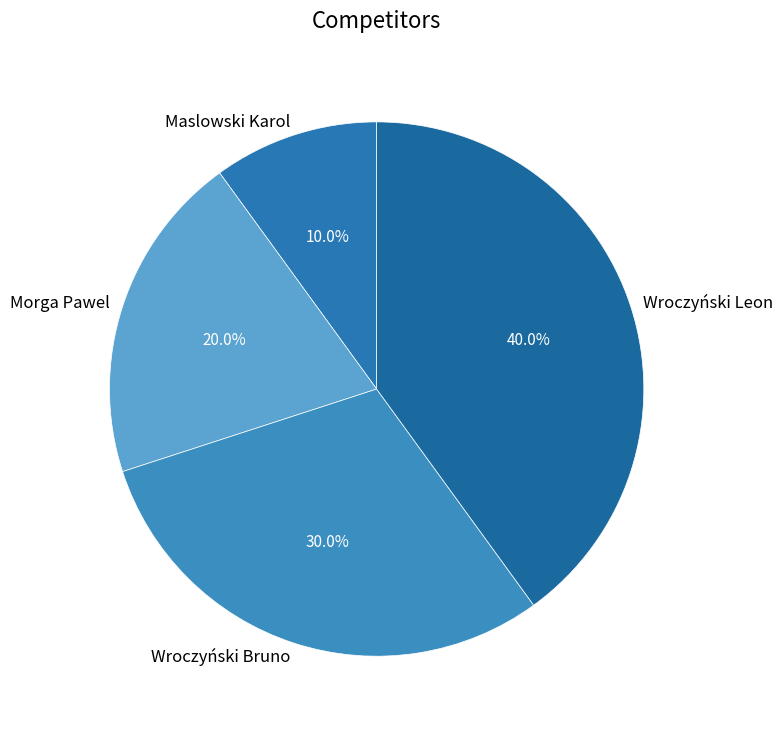

Does any single category account for the majority?

No